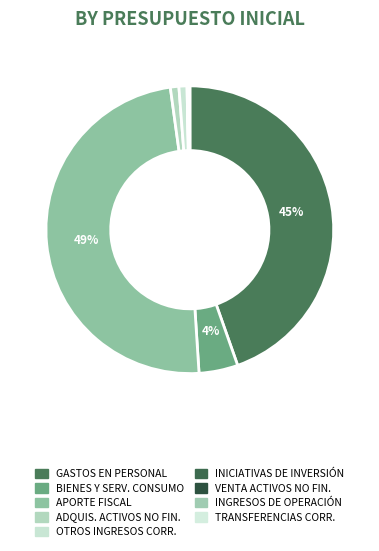

Rank the categories by value from highest to lowest.

APORTE FISCAL, GASTOS EN PERSONAL, BIENES Y SERVICIOS DE CONSUMO, ADQUISICIÓN DE ACTIVOS NO FINANCIEROS, OTROS INGRESOS CORRIENTES, INGRESOS DE OPERACIÓN, INICIATIVAS DE INVERSIÓN, TRANSFERENCIAS CORRIENTES, VENTA DE ACTIVOS NO FINANCIEROS